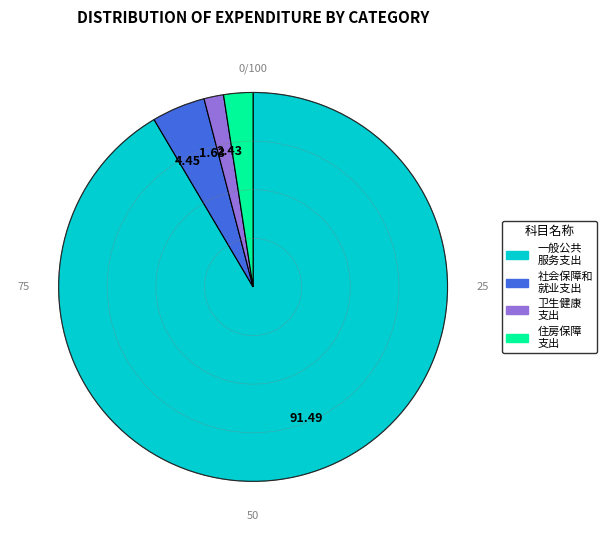

Rank the categories by value from lowest to highest.

1.63, 2.43, 4.45, 91.49